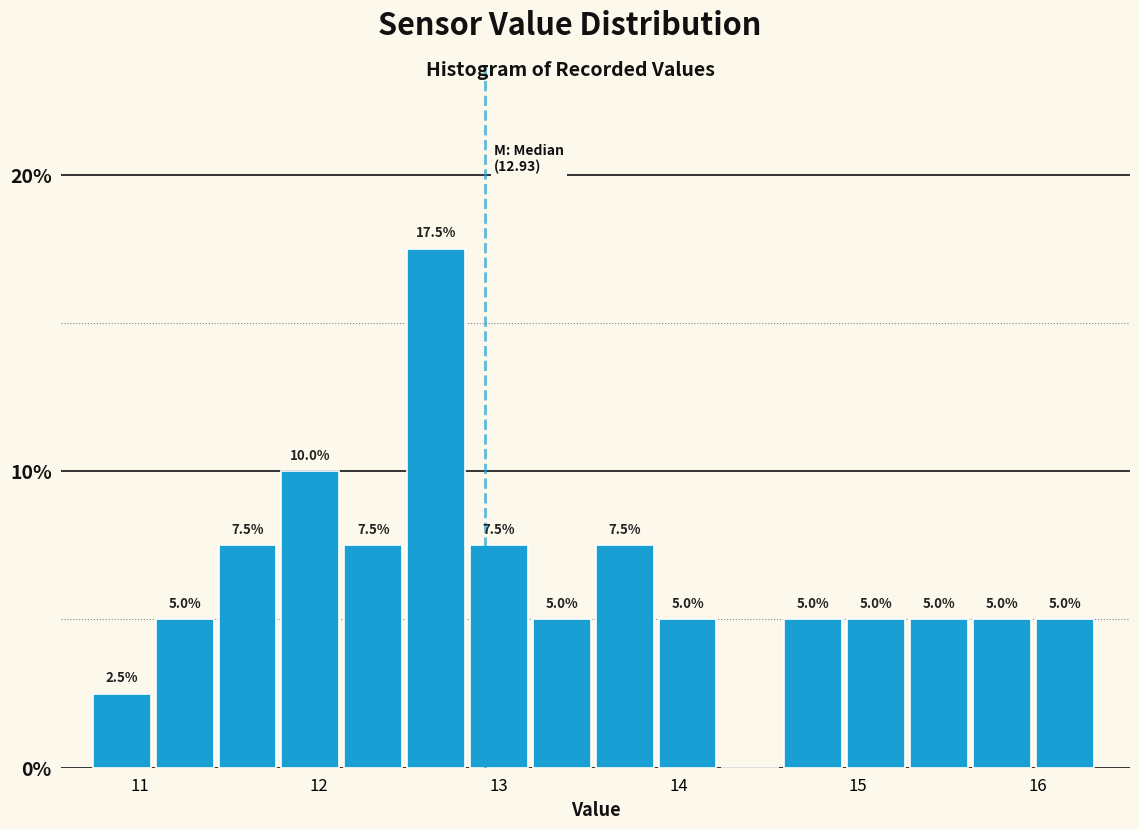

Around what value on the x-axis is the tallest bar? Give the approximate position of its centre, as read against the axis.

12.7